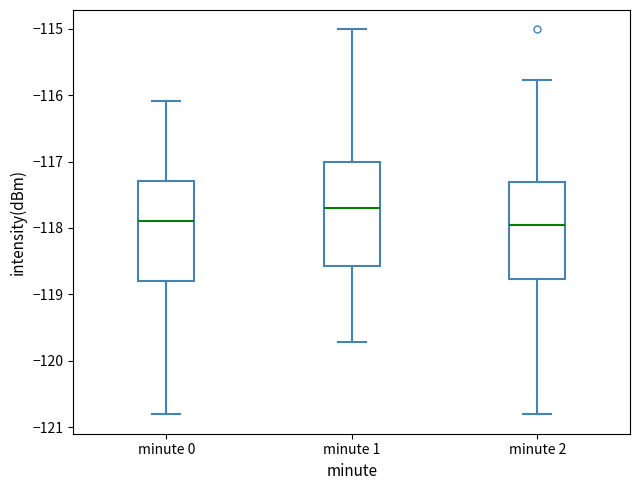

Reading left to right, transcribe this box plot: for each box, give where its median line is, the range the box spans, and where its two whiskers end, as read against the y-axis. The values are not printed on the chart, so give them approximately, as read against the axis.

minute 0: median -117.9, box -118.8 to -117.3, whiskers -120.8 to -116.1
minute 1: median -117.7, box -118.6 to -117.0, whiskers -119.7 to -115.0
minute 2: median -118.0, box -118.8 to -117.3, whiskers -120.8 to -115.8